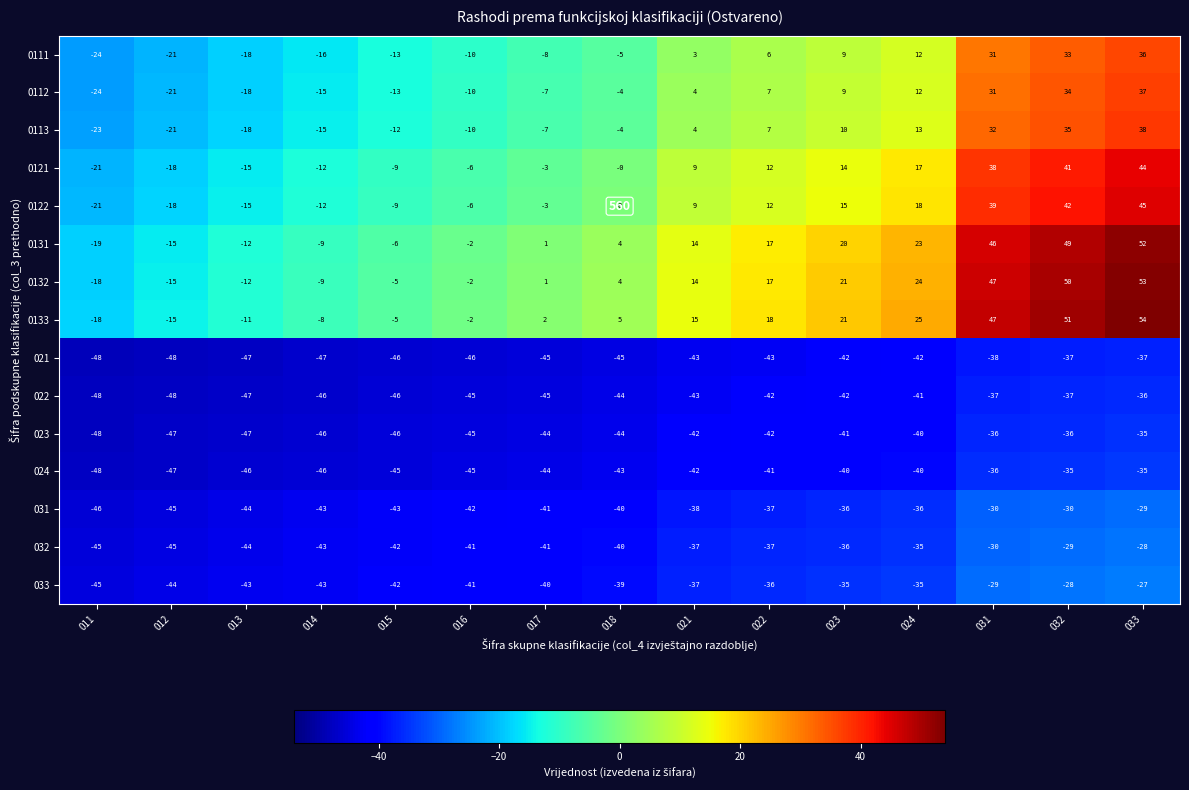

What is the minimum value for 023?

-47.8